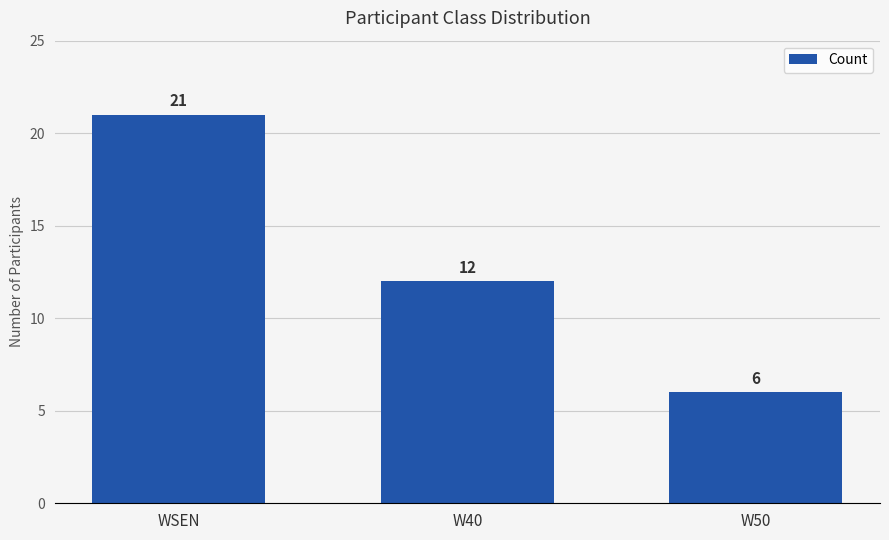

List the labels in order of value, smallest first.

W50, W40, WSEN